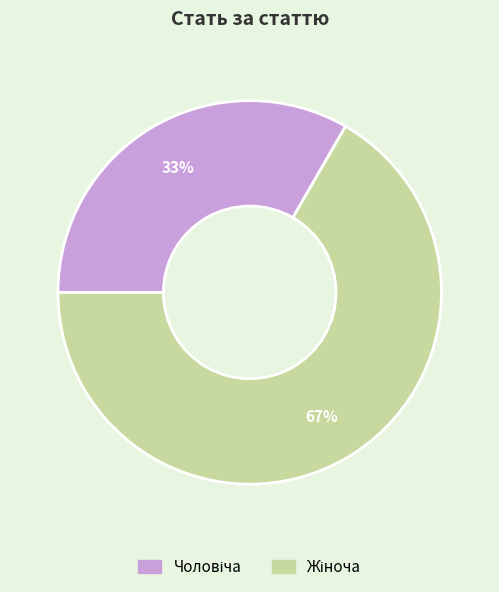

Is there any slice that represents more than half of the pie?

Yes